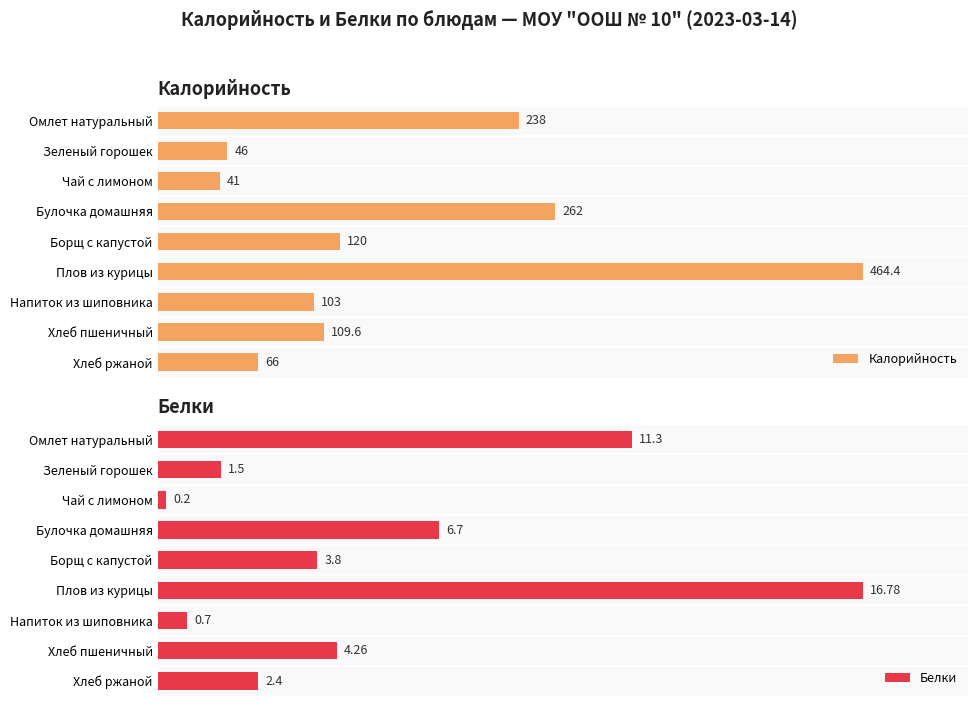

Where is Калорийность nearest to the value 252?

Булочка домашняя